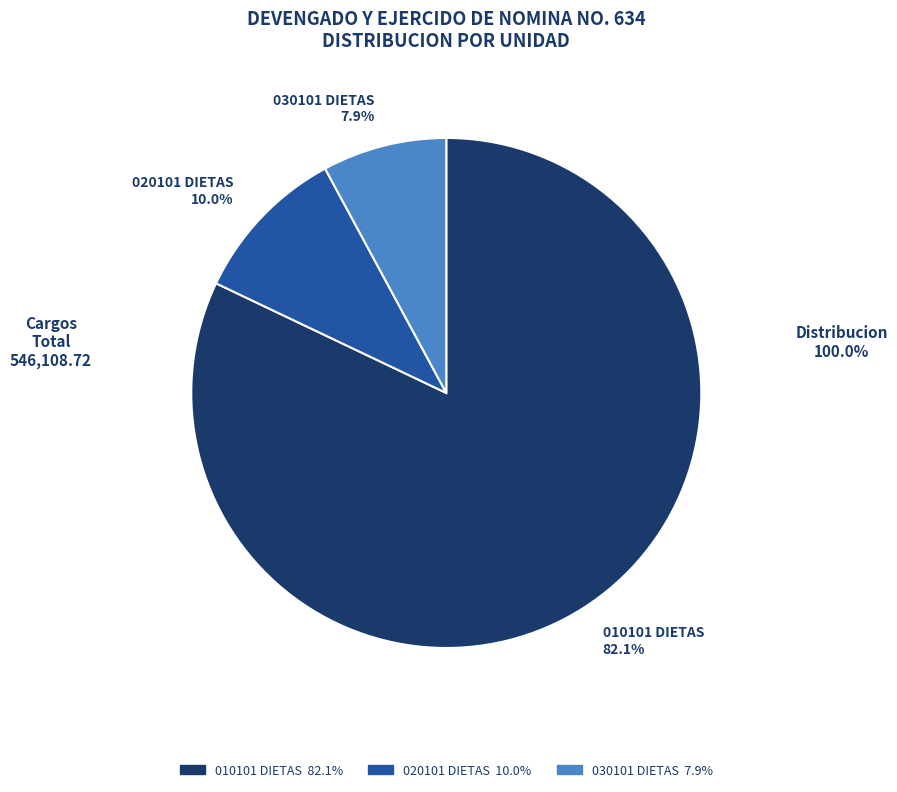

Does any single category account for the majority?

Yes